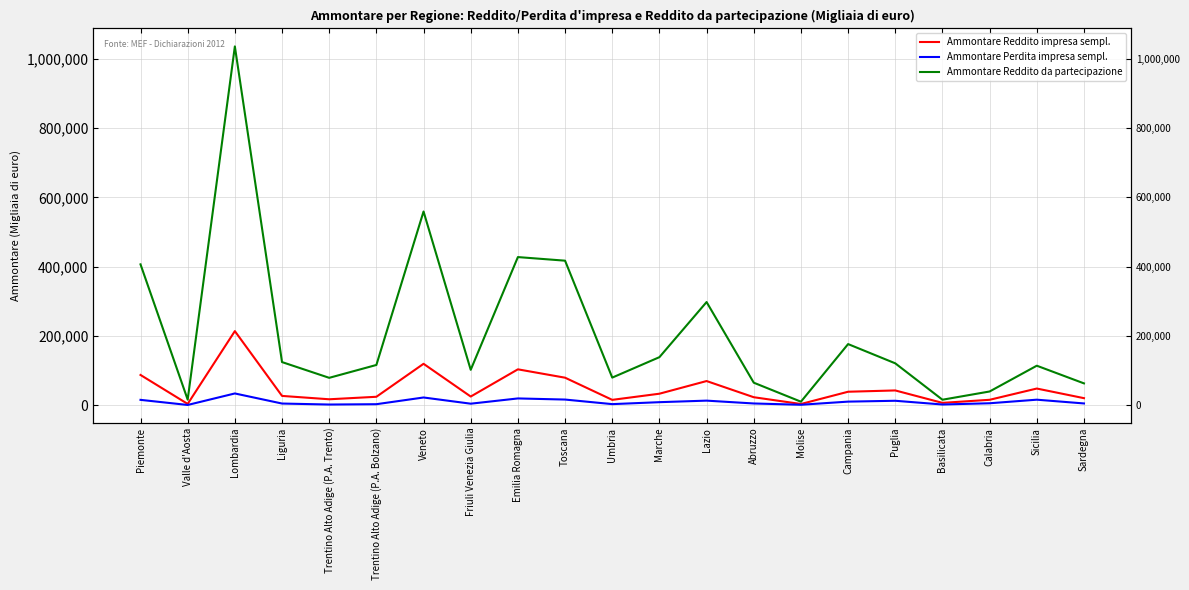

Which has a higher value, Sicilia or Molise?

Sicilia